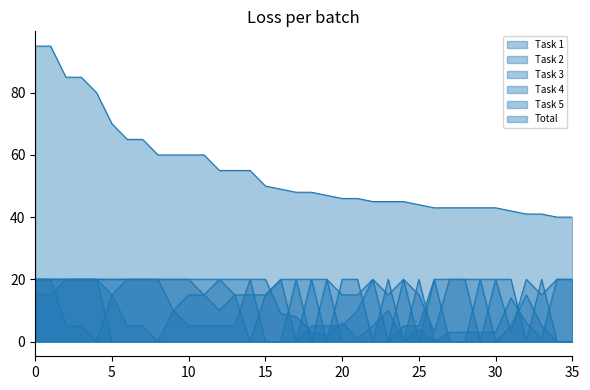

How many series are shown in this chart?

6